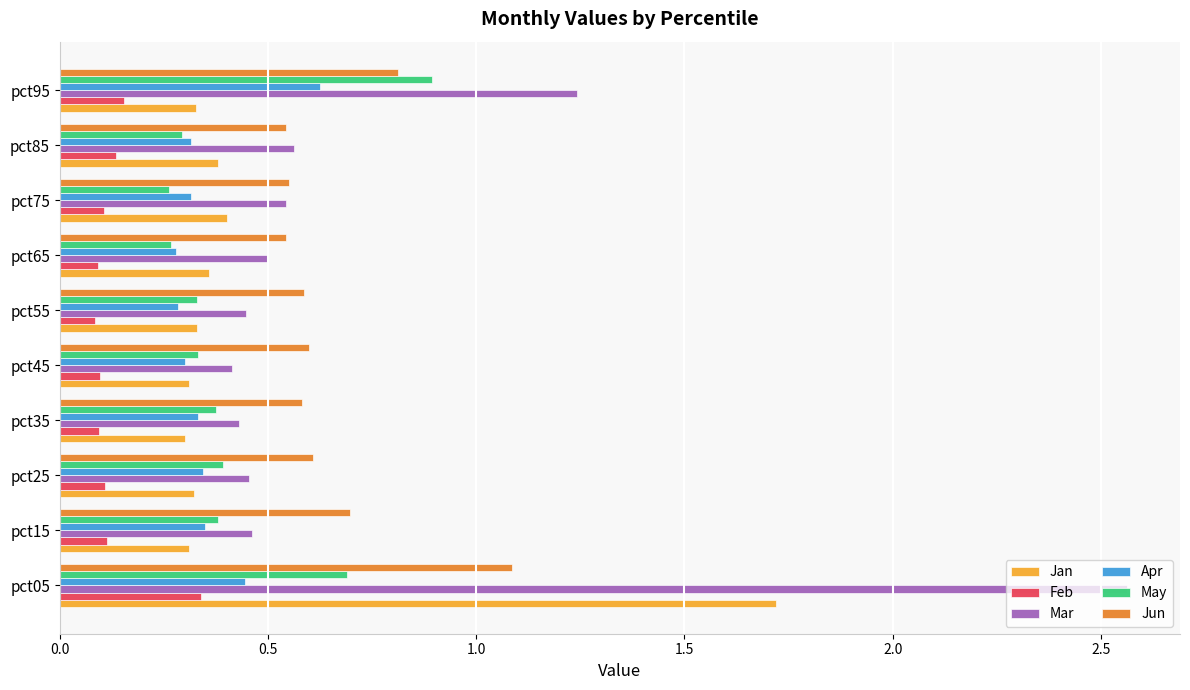

Which series has the largest range (max minus min)?

Mar